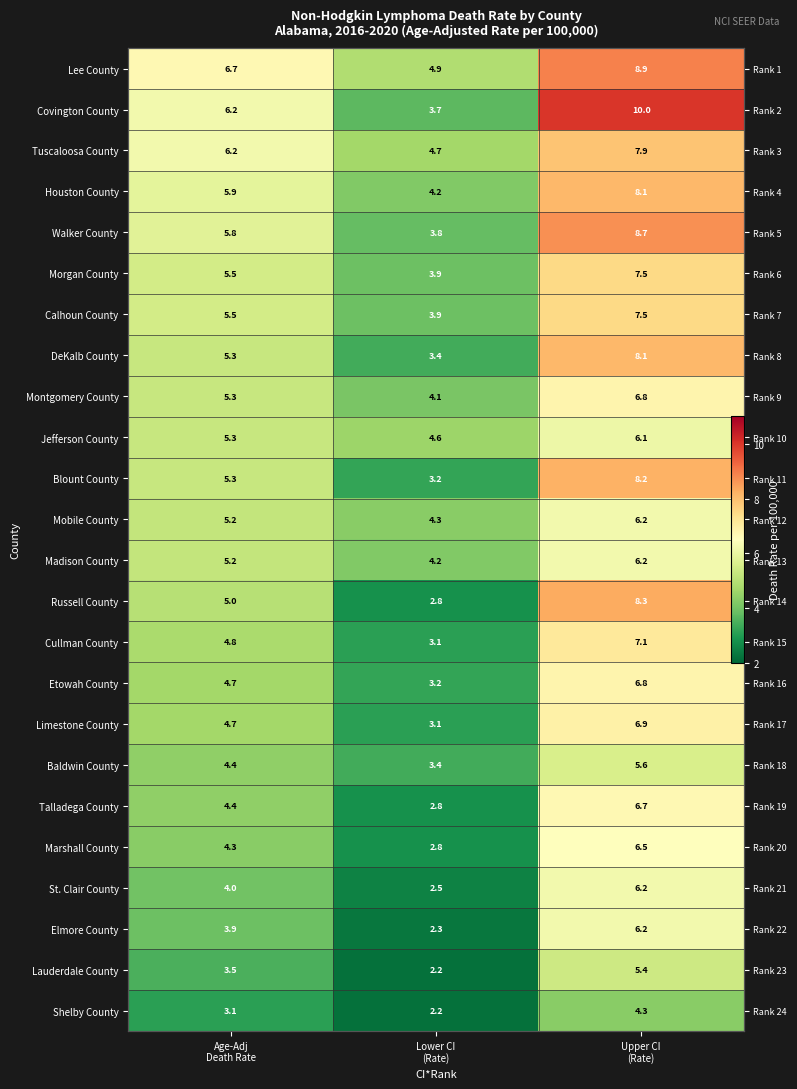

Between Upper CI
(Rate) and Age-Adj
Death Rate, which is larger?

Upper CI
(Rate)